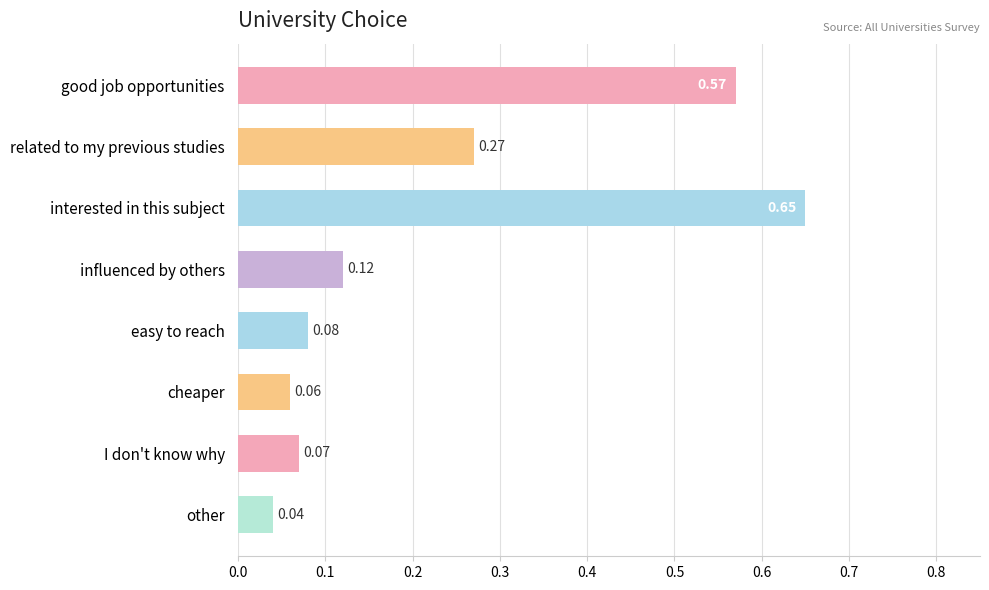

What is the difference between the second highest and minimum values?

0.5